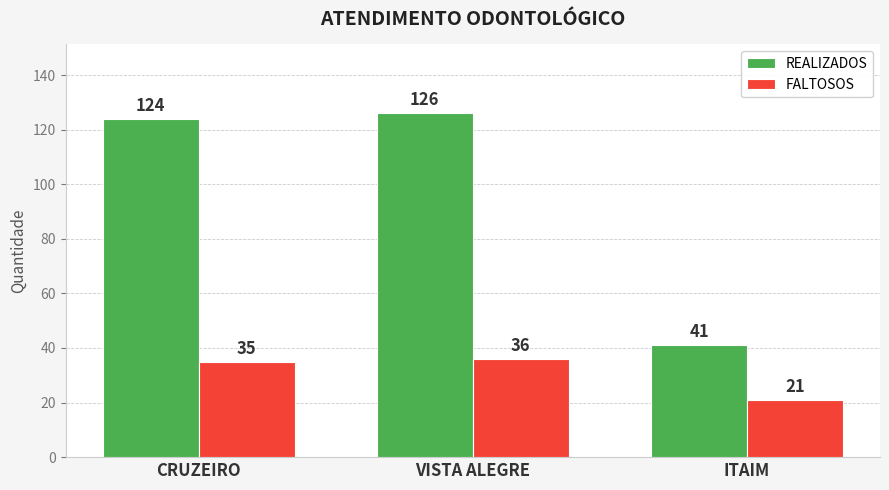

Reading left to right, what are all the values shown in this chart?

REALIZADOS: 124	126	41
FALTOSOS: 35	36	21